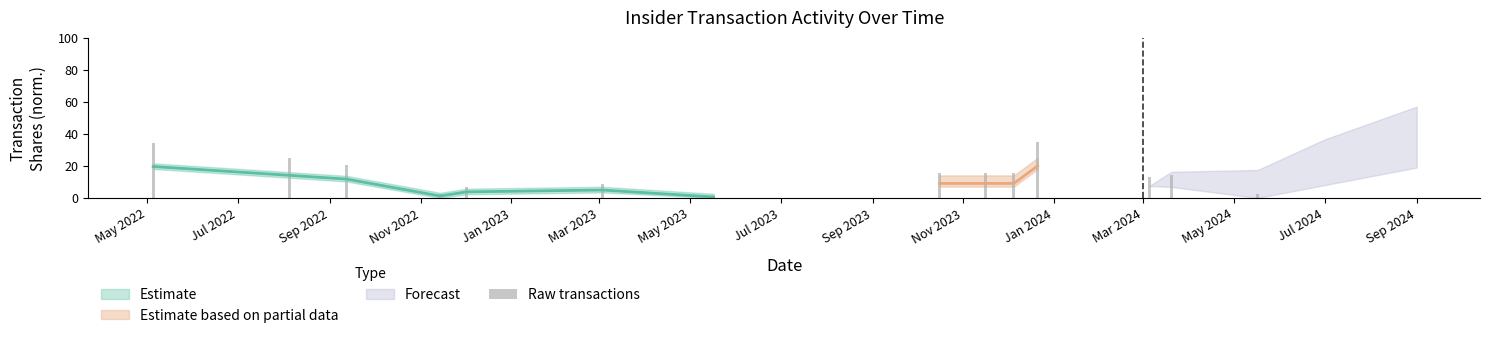

What is the ratio of the value at Nov 2023 to the value at Mar 2024?

1.2